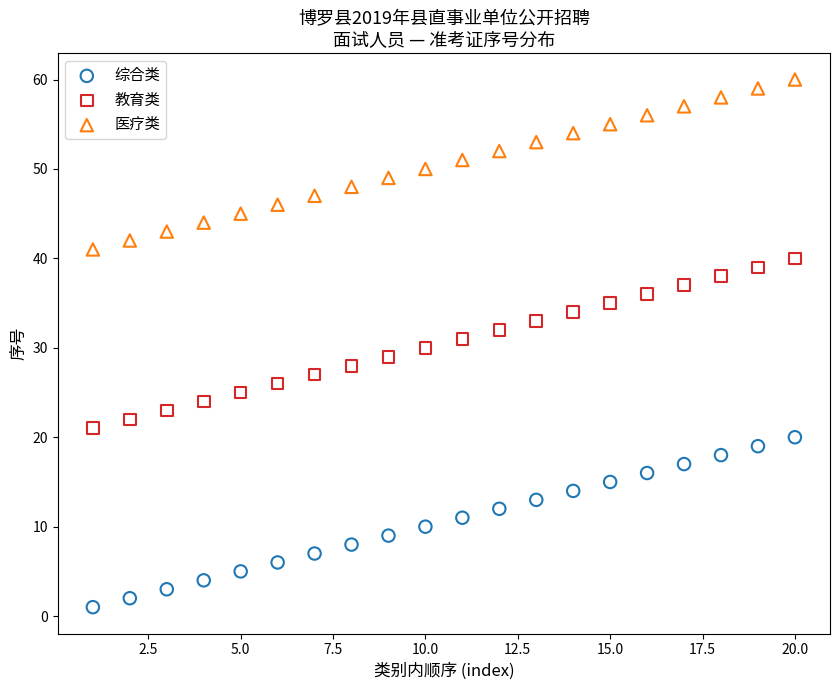

Across all data points, what is the range of Y values (max minus min)?

59